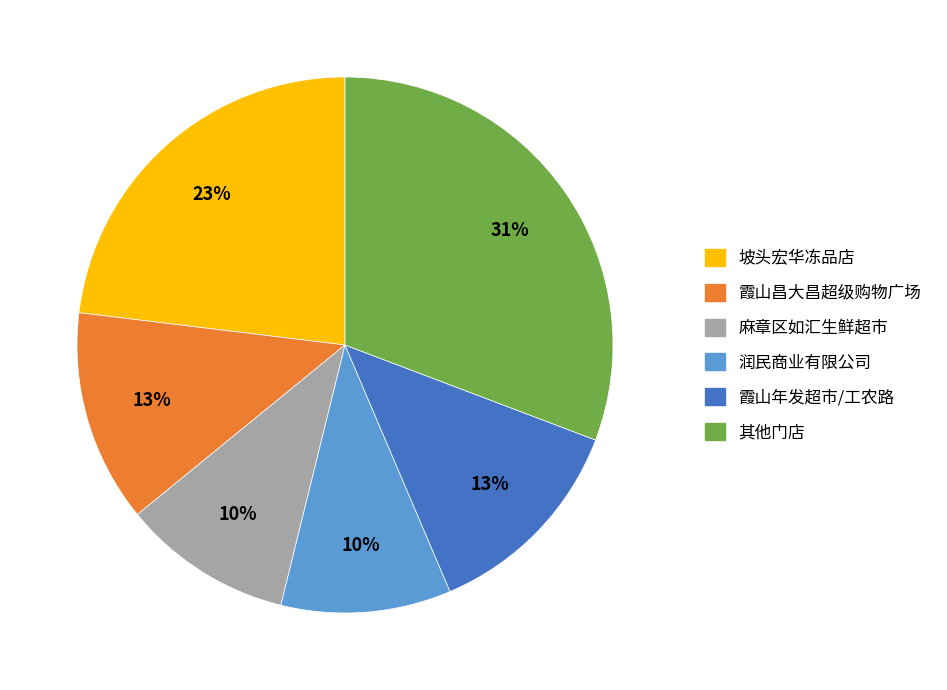

What percentage is the 坡头宏华冻品店 slice, to the nearest percent?

23%